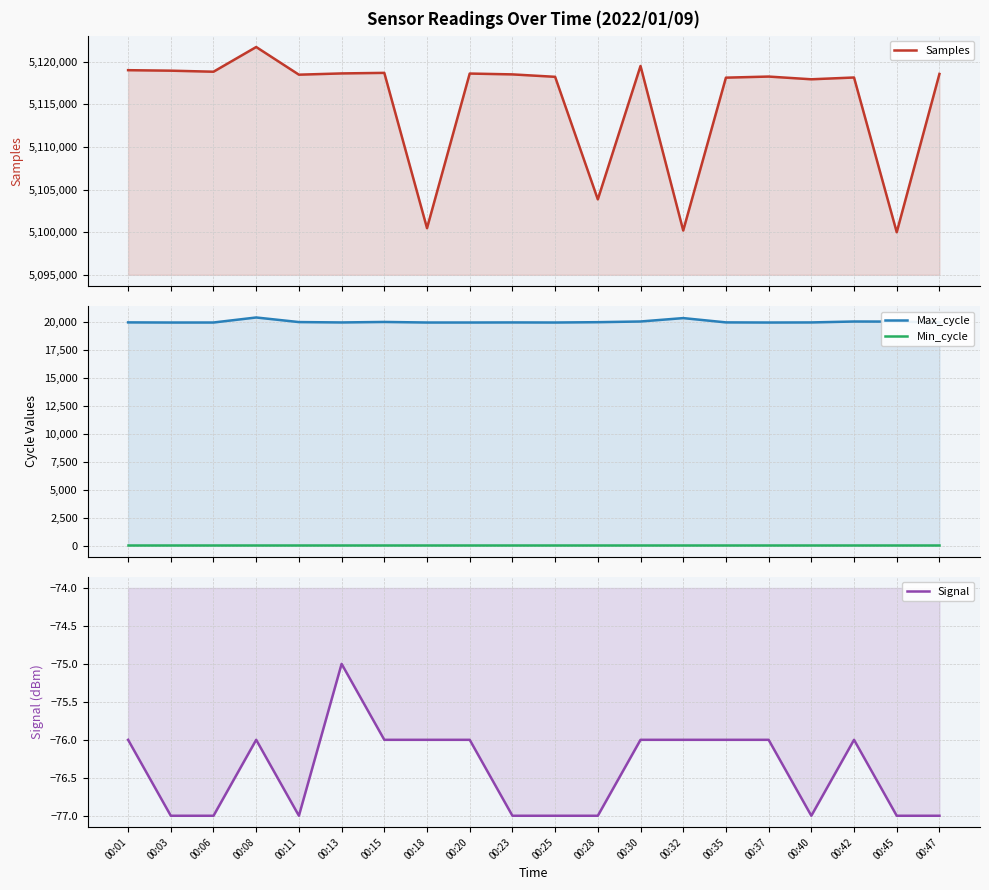

What are all the series names shown in the legend?

Samples, Max_cycle, Min_cycle, Signal